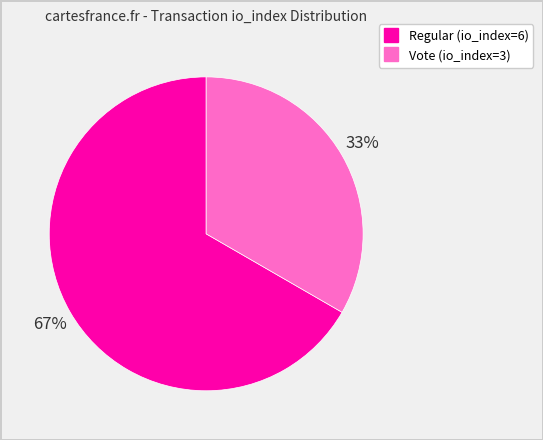

Does Regular (io_index=6) account for over 50% of the chart?

Yes